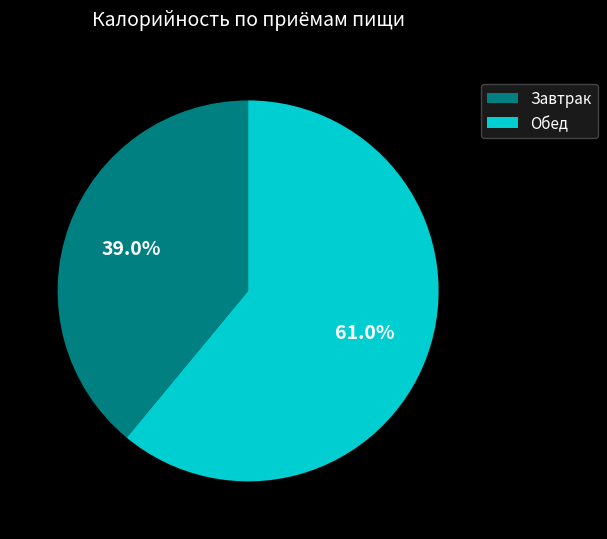

Which category has the biggest portion of the pie?

Обед